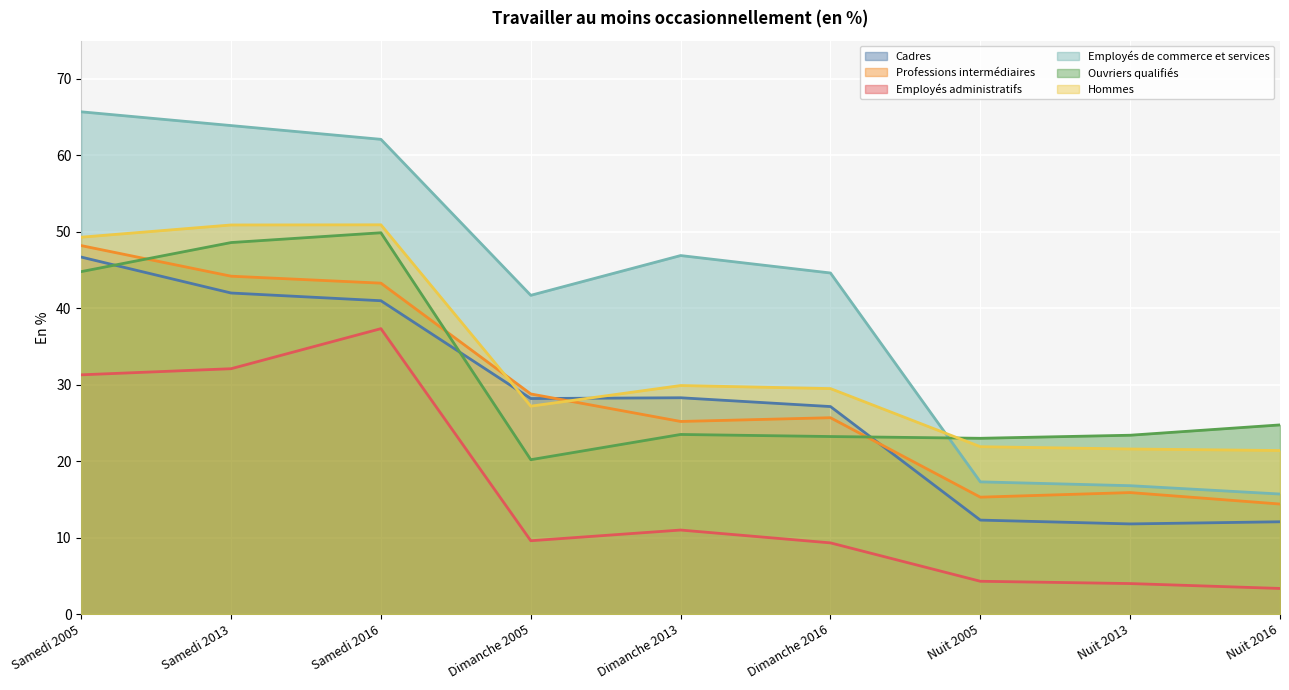

What is the value of the Ouvriers qualifiés point at the 8th from the left?

23.4